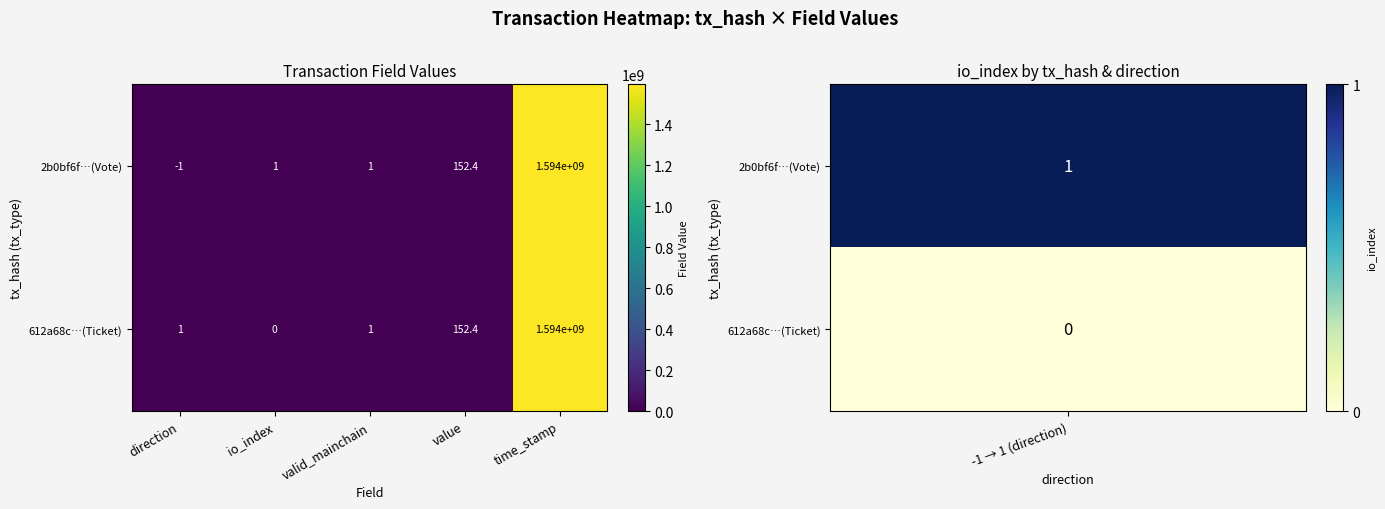

Which category has the highest value in the 612a68c…(Ticket) series?

time_stamp